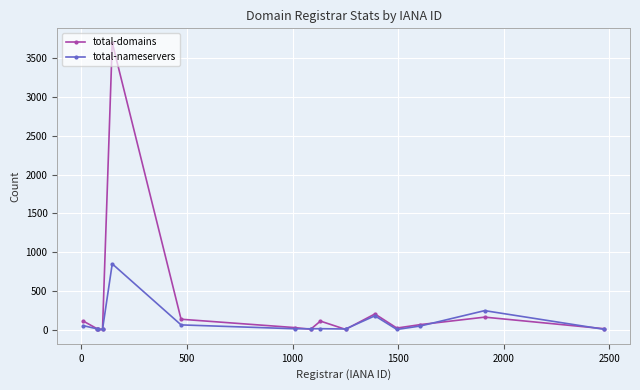

At how many categories does at least one series exceed 2360?

1